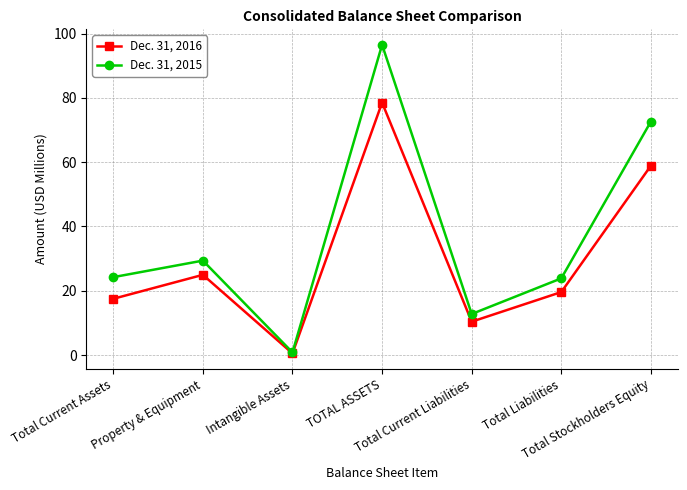

What is the difference between the highest and lowest values at Total Current Liabilities?

2.4